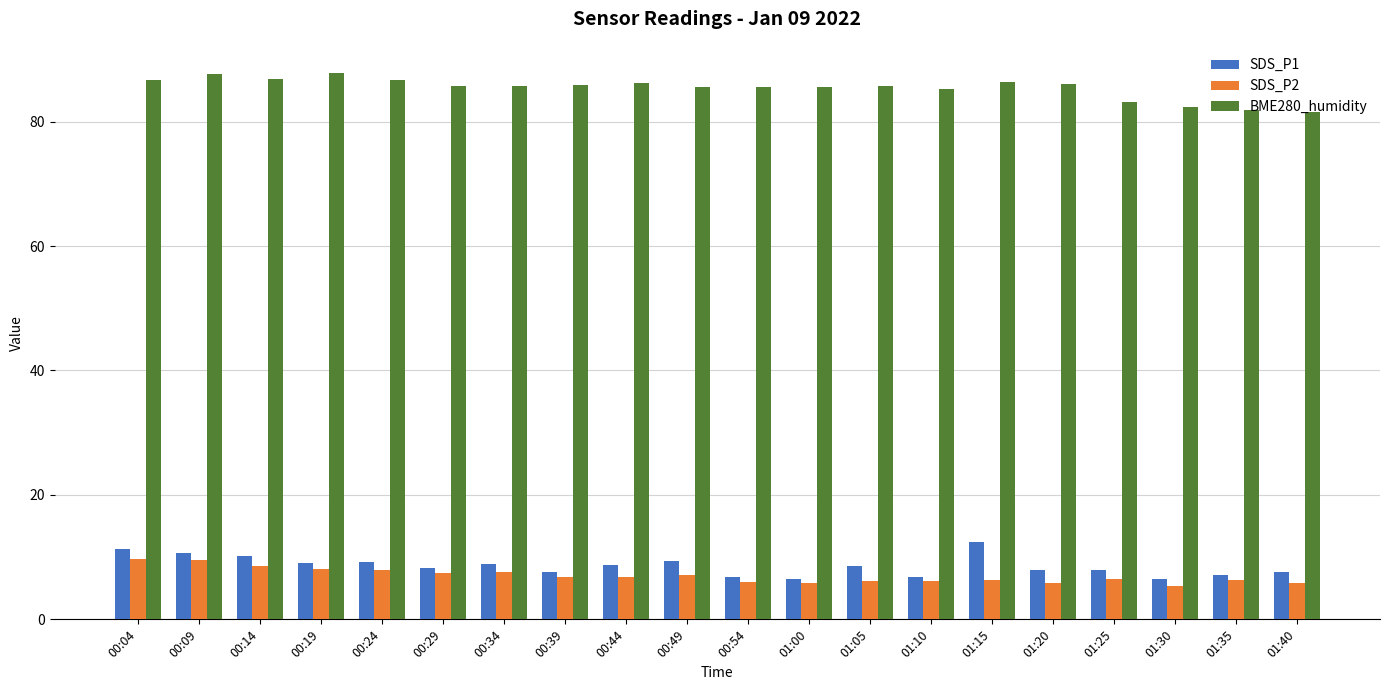

What is the spread (max minus min) of values at 00:54?

79.4